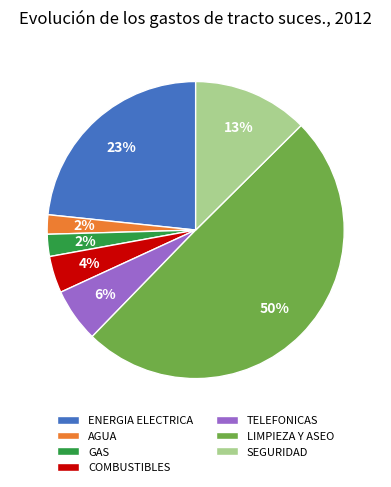

Combined, do TELEFONICAS and AGUA account for over 50%?

No